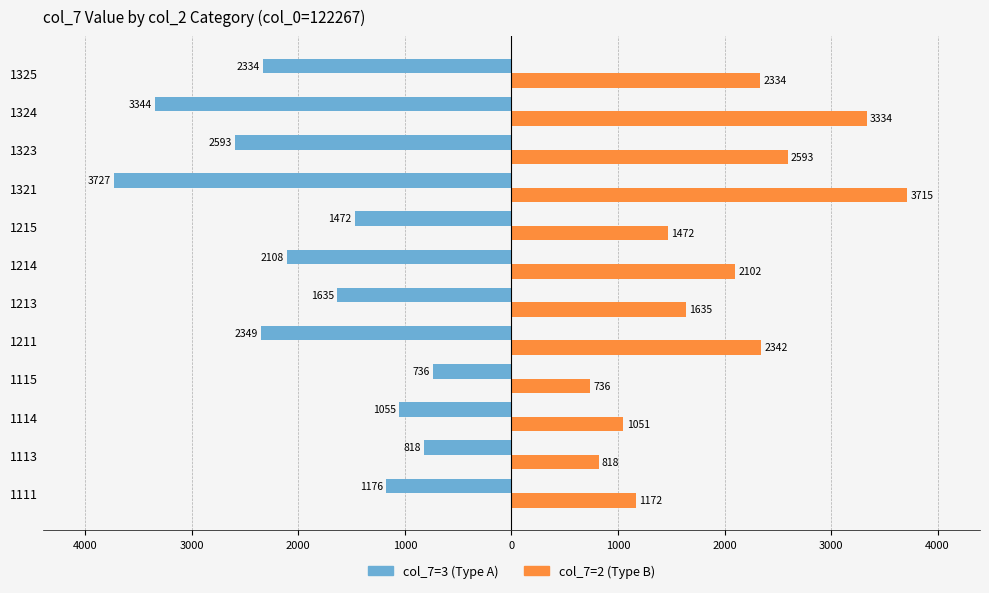

At how many categories does at least one series exceed 1694?

6